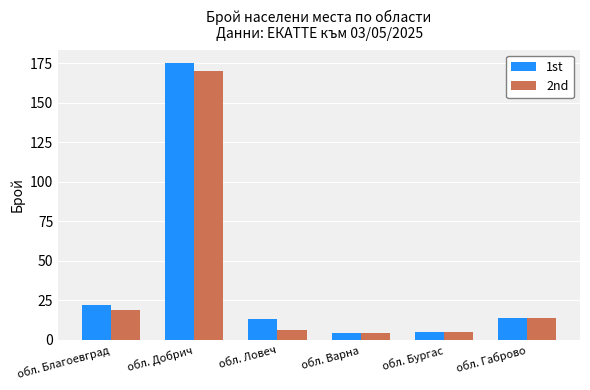

Which series has the largest total across all categories?

1st